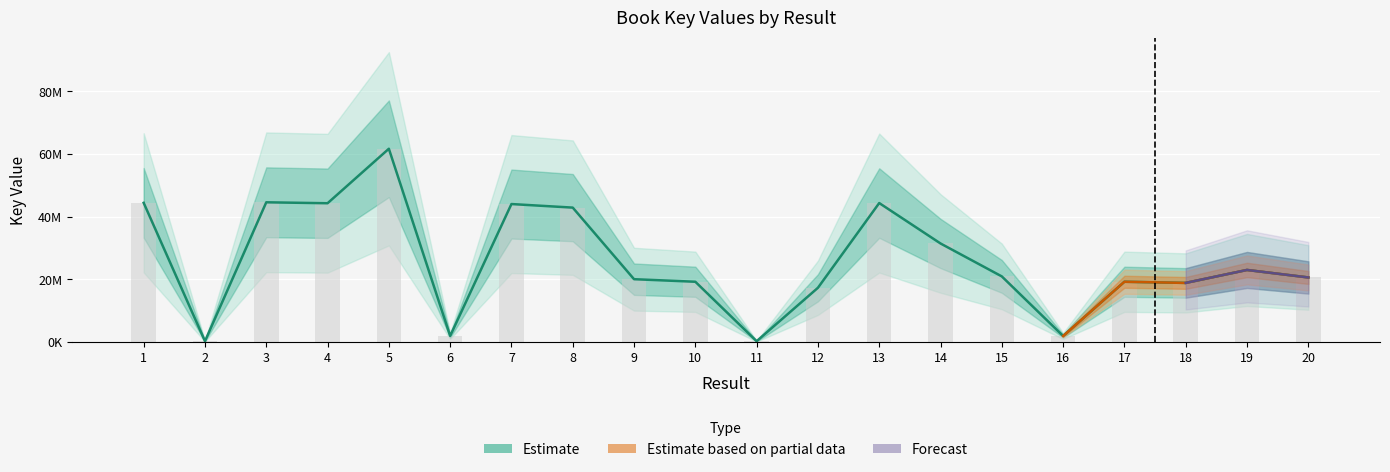

Reading left to right, transcribe all the data shown in this chart.

44412812	274033	44580842	44281006	61665551	1946103	44023588	42885235	20047224	19230451	266390	17306235	44343821	31446256	20936804	1930531	19229441	18861153	22994492	20601444